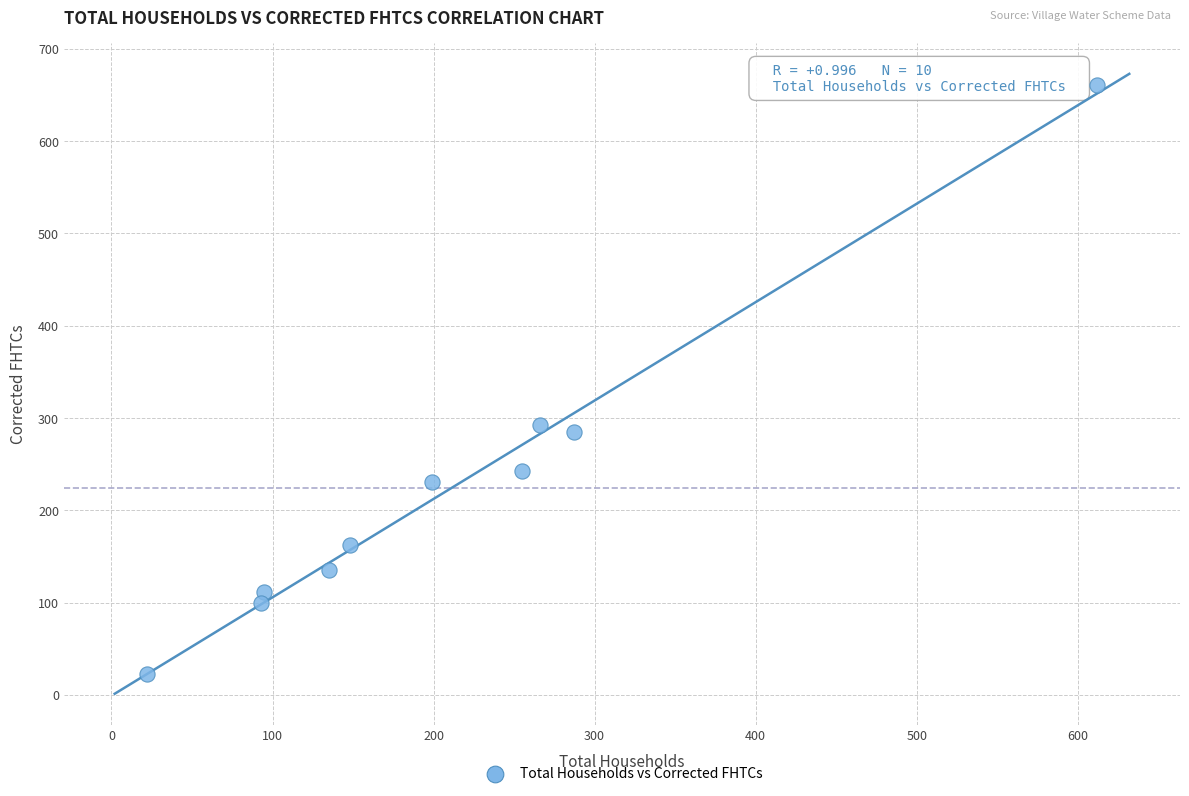

What is the range of X values (max minus min)?

590